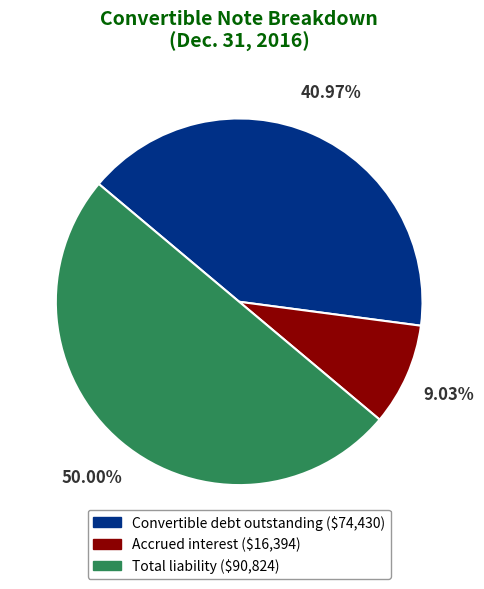

To the nearest percent, what is the average slice percentage?

33%